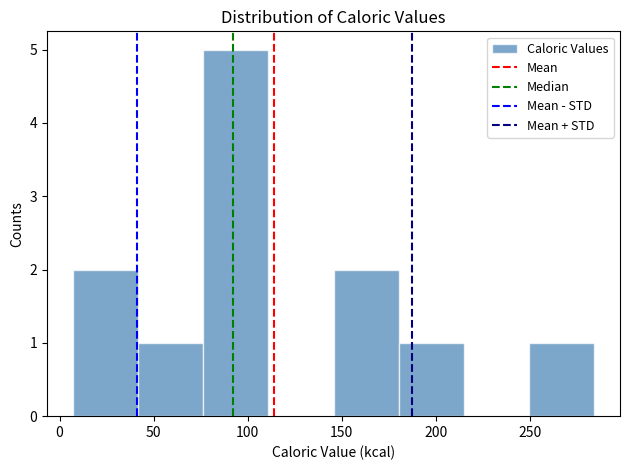

What is the height of the bar covering 145 to 180 on the x-axis? Neither the bar edges nor the heights are printed on the chart, so give them approximately, as read against the axes.

2